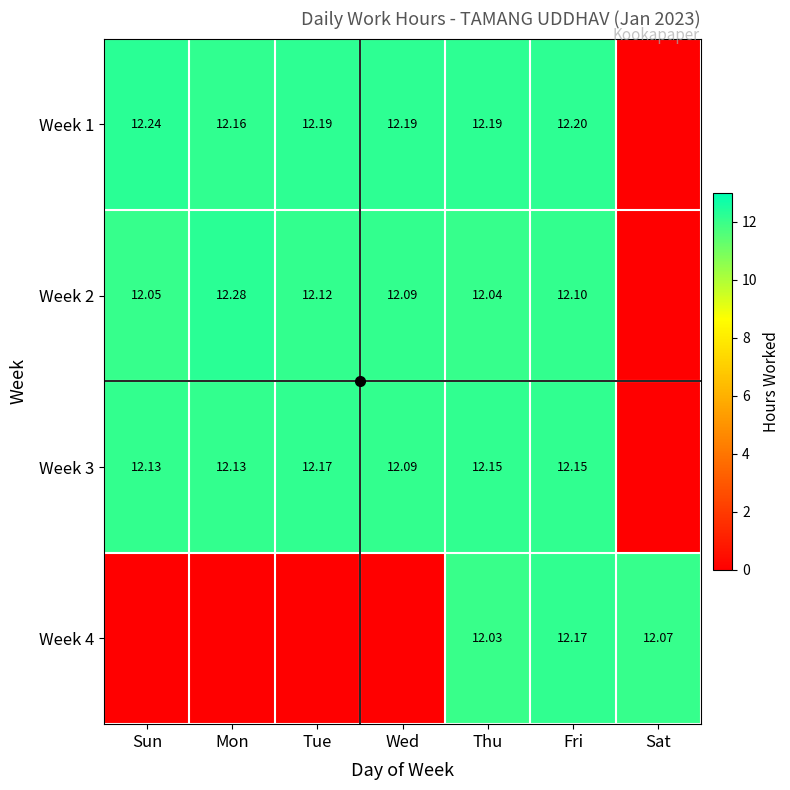

Is it true that Week 1 equals 12.2 at Wed?

True